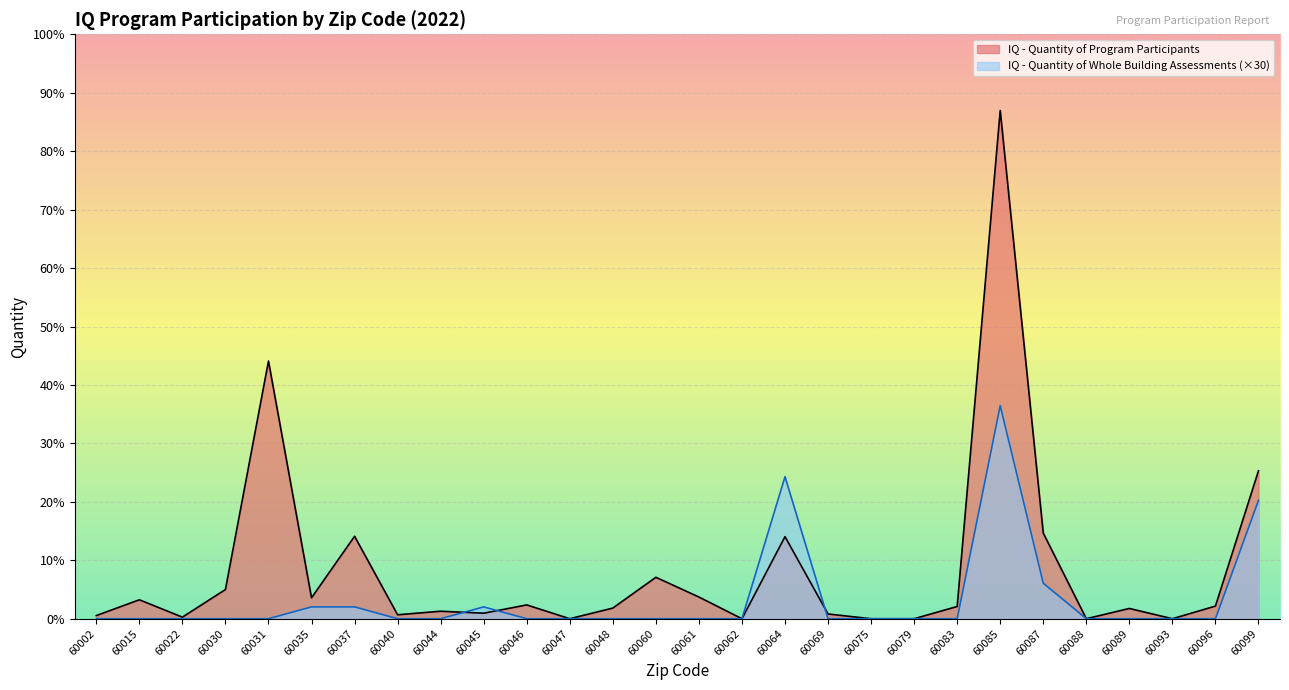

Rank the categories by IQ - Quantity of Whole Building Assessments value from highest to lowest.

60085, 60064, 60099, 60087, 60035, 60037, 60045, 60002, 60015, 60022, 60030, 60031, 60040, 60044, 60046, 60047, 60048, 60060, 60061, 60062, 60069, 60075, 60079, 60083, 60088, 60089, 60093, 60096